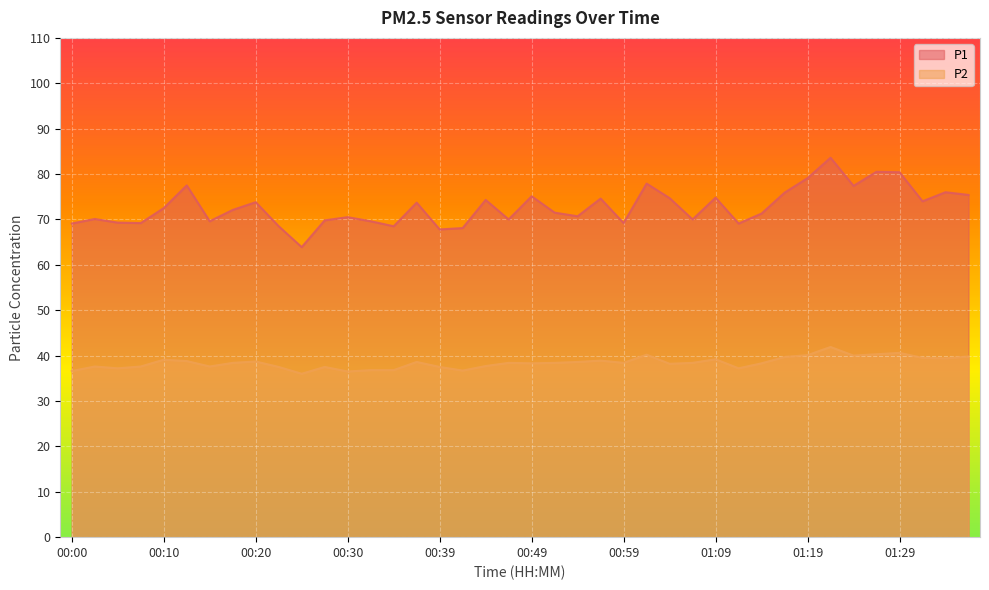

What is the maximum value shown in the chart?

83.6